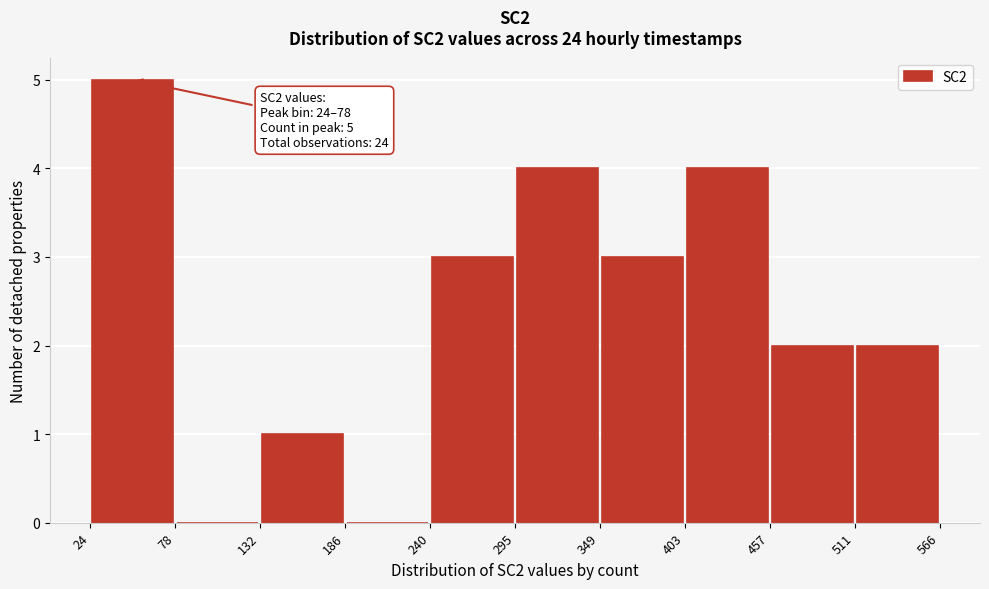

Over which range of the x-axis is the bar tallest?

24 to 78